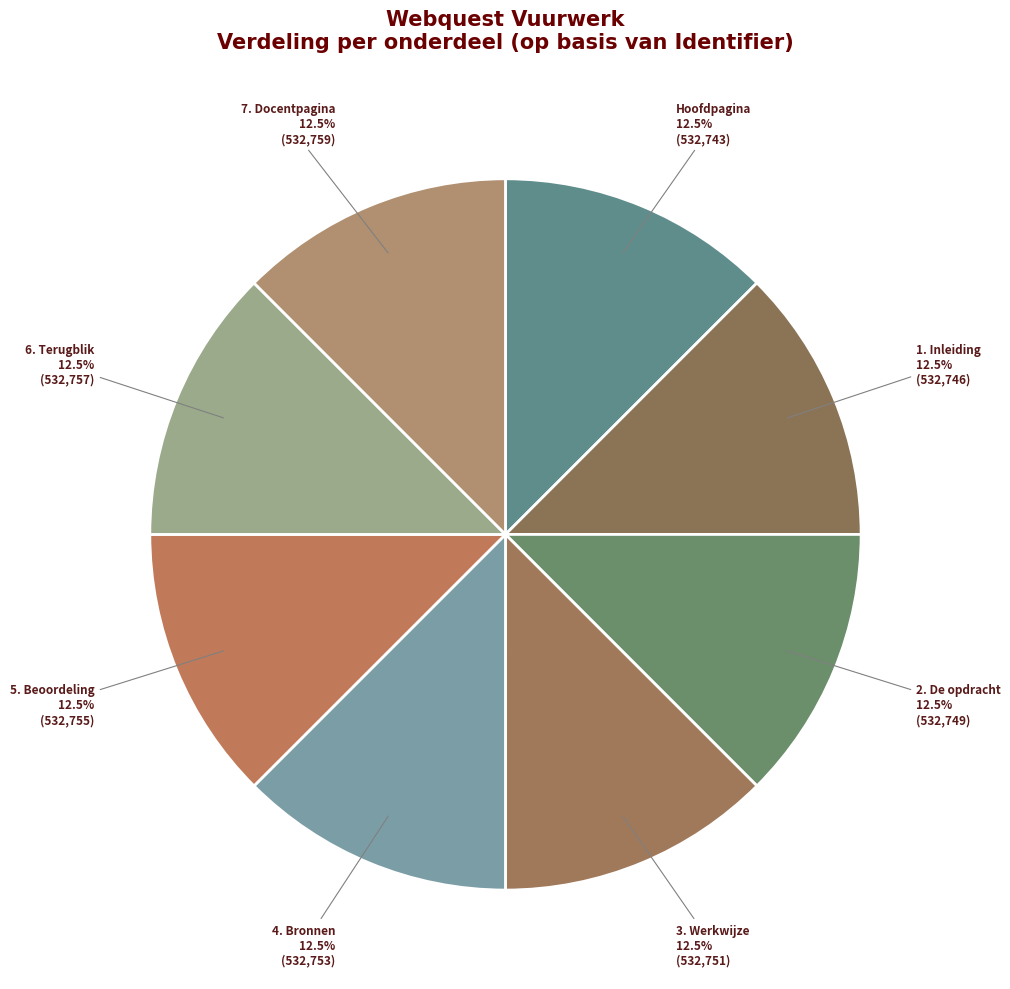

What is the ratio of the value at 7. Docentpagina to the value at 6. Terugblik?

1.0